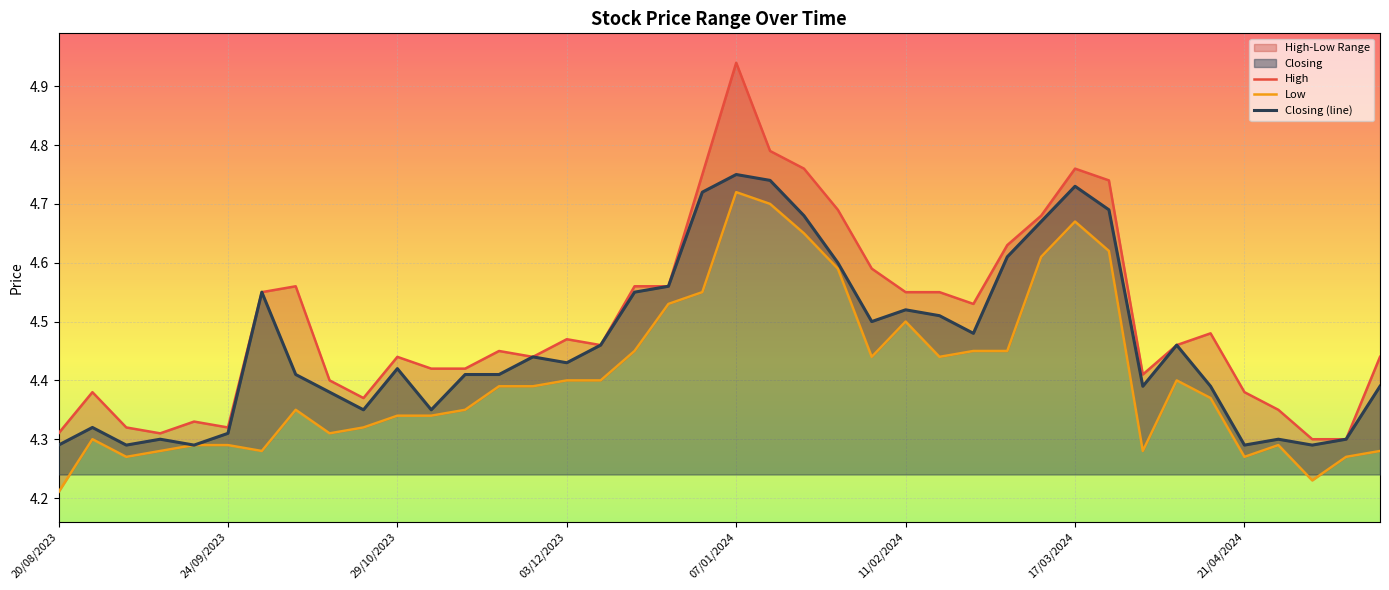

True or false: High and Low cross at least once.

False